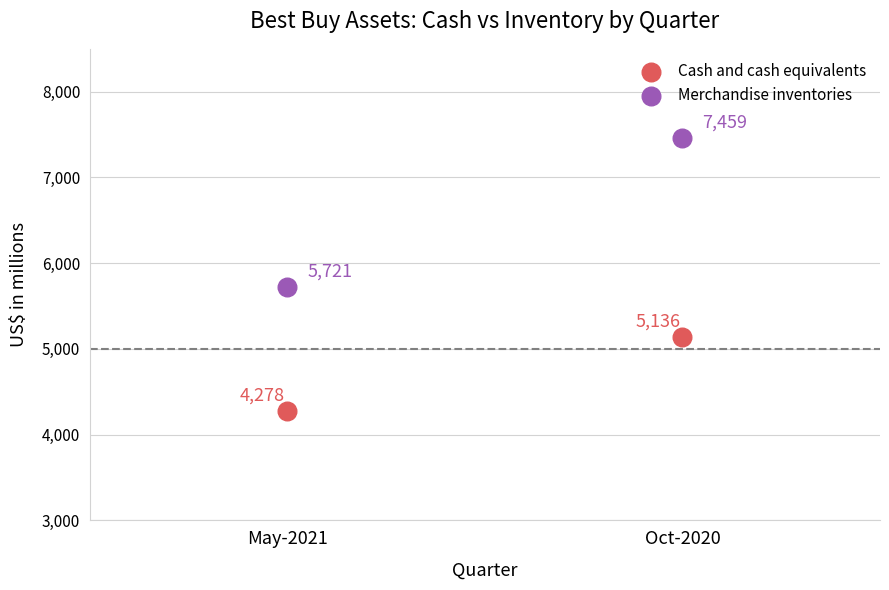

Which series contains the highest Y value?

Merchandise inventories